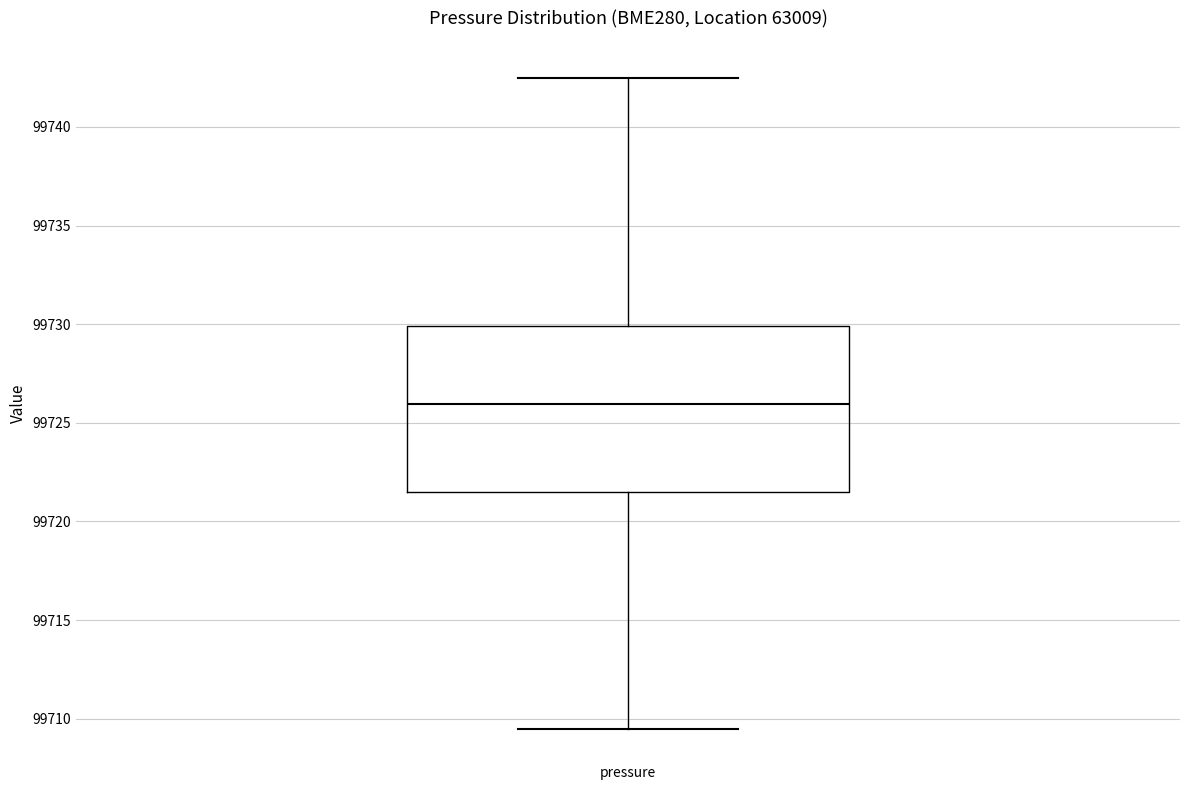

Read this box plot against the y-axis: the position of the median line, the range covered by the box, and the ends of both whiskers. The values are not printed on the chart, so give them approximately, as read against the axis.

median 99726.0, box 99721.5 to 99730.0, whiskers 99709.5 to 99742.5